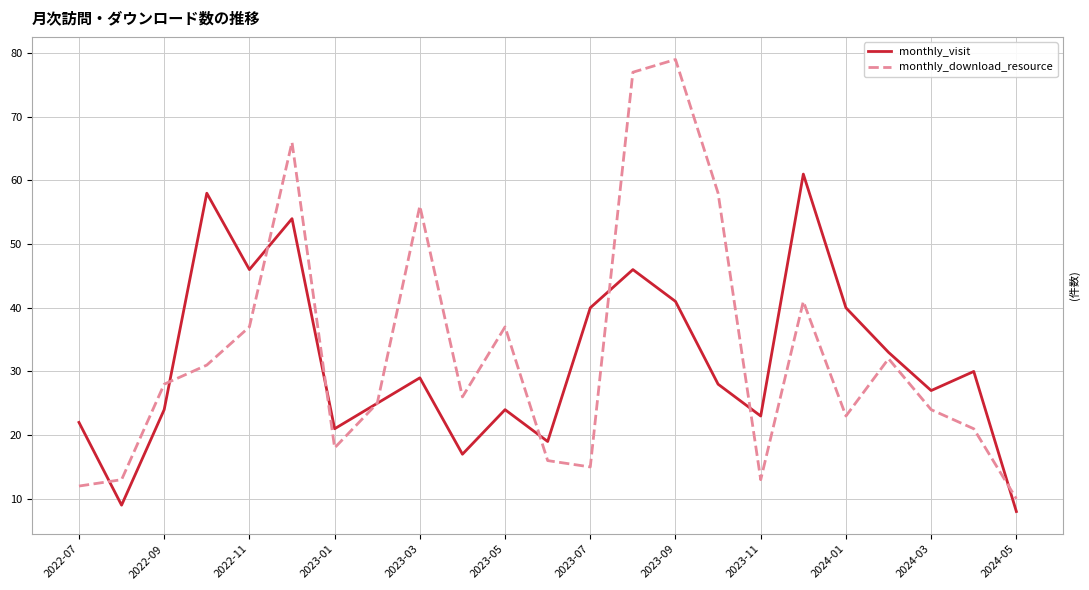

What is the lowest value of the monthly_visit series?

8